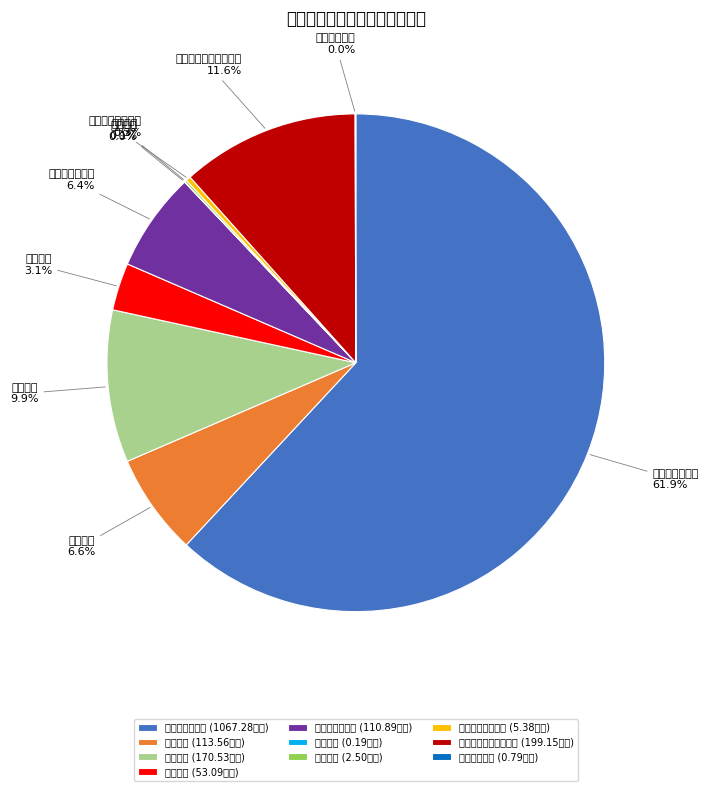

How many slices are in this pie chart?

10